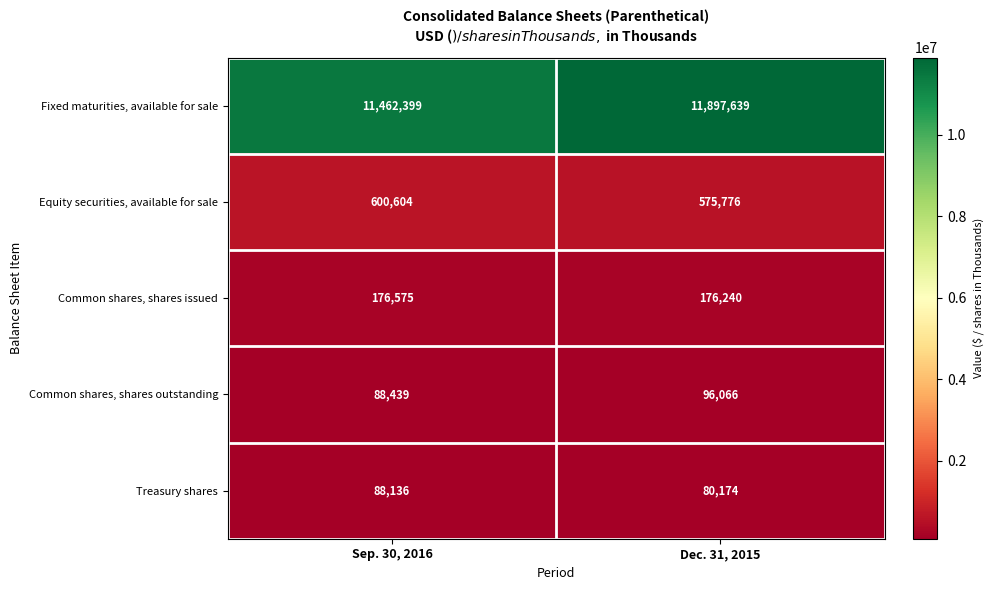

What is the difference between the highest and lowest values at Dec. 31, 2015?

11817465